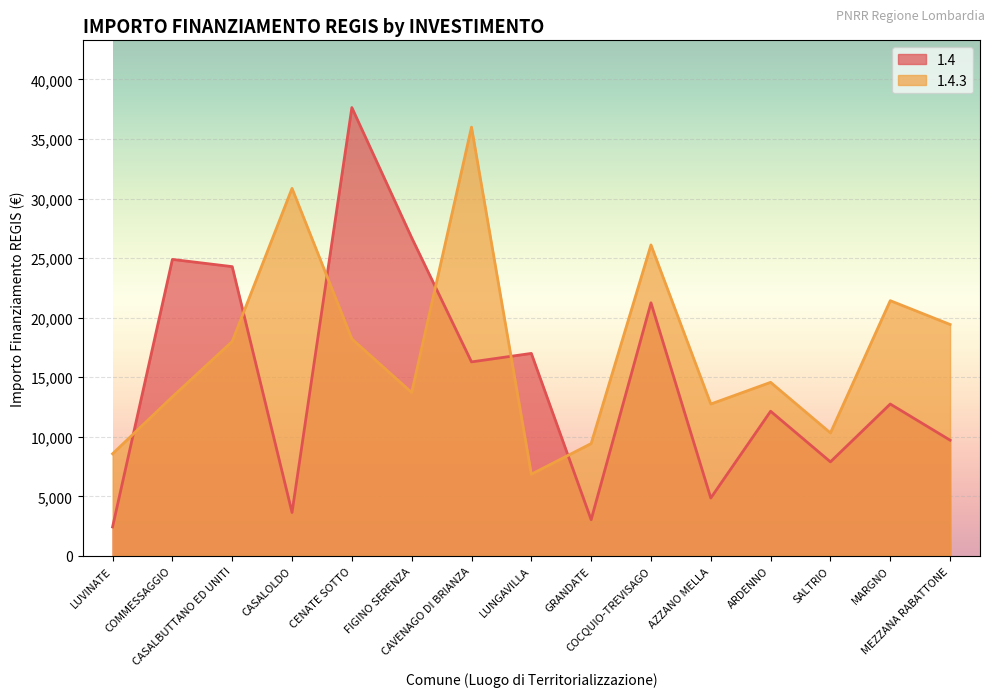

True or false: 1.4.3 has a value of 35994 at CAVENAGO DI BRIANZA.

True